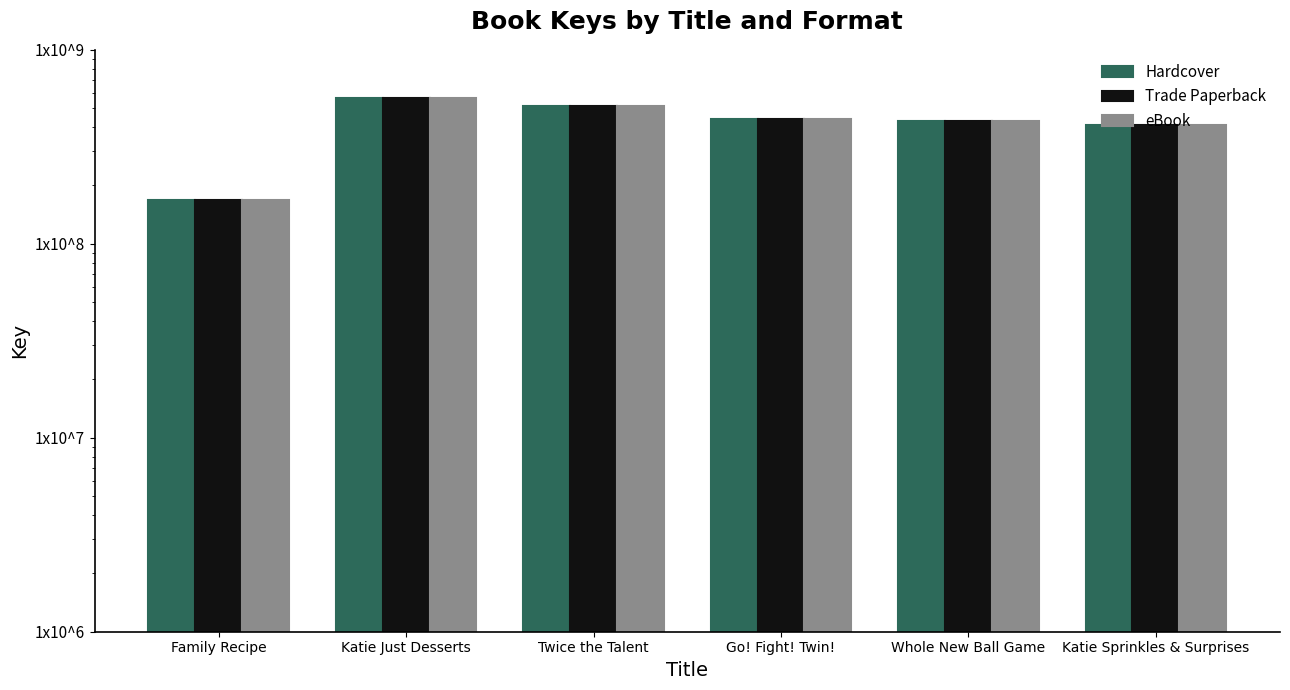

What is the label of the 3rd bar from the left?

Twice the Talent